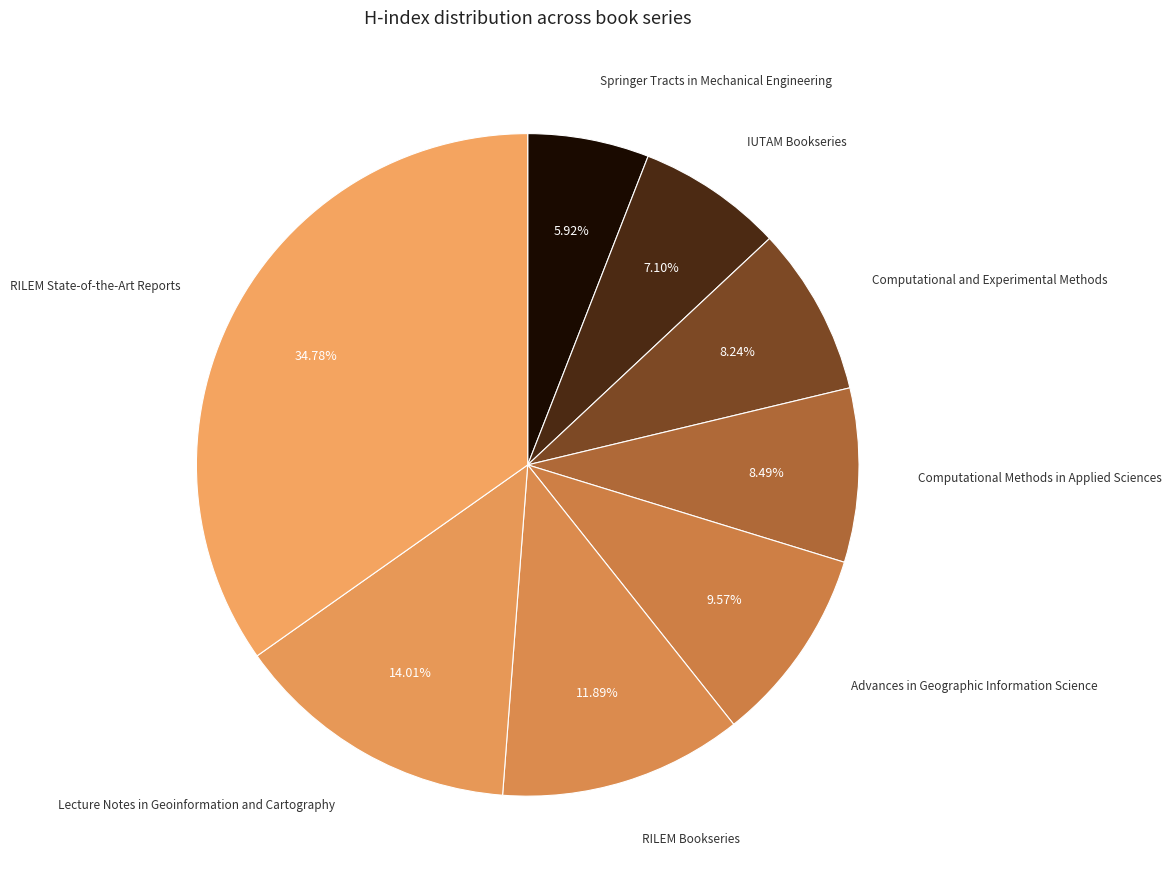

Count the number of slices in the pie.

8